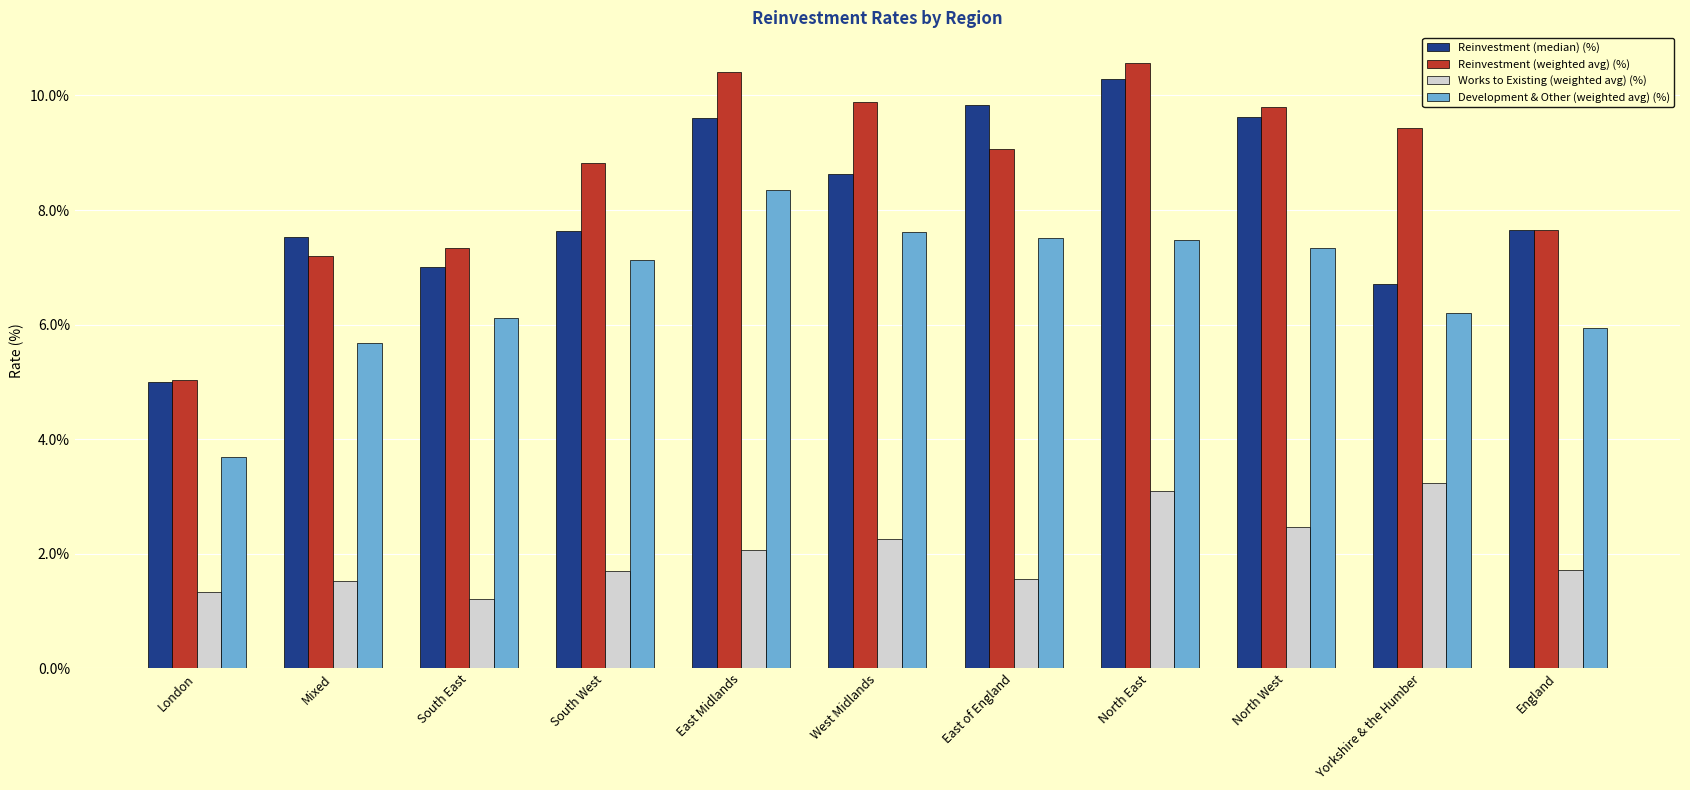

Is it true that Reinvestment (weighted avg) (%) equals 10.4 at East Midlands?

True